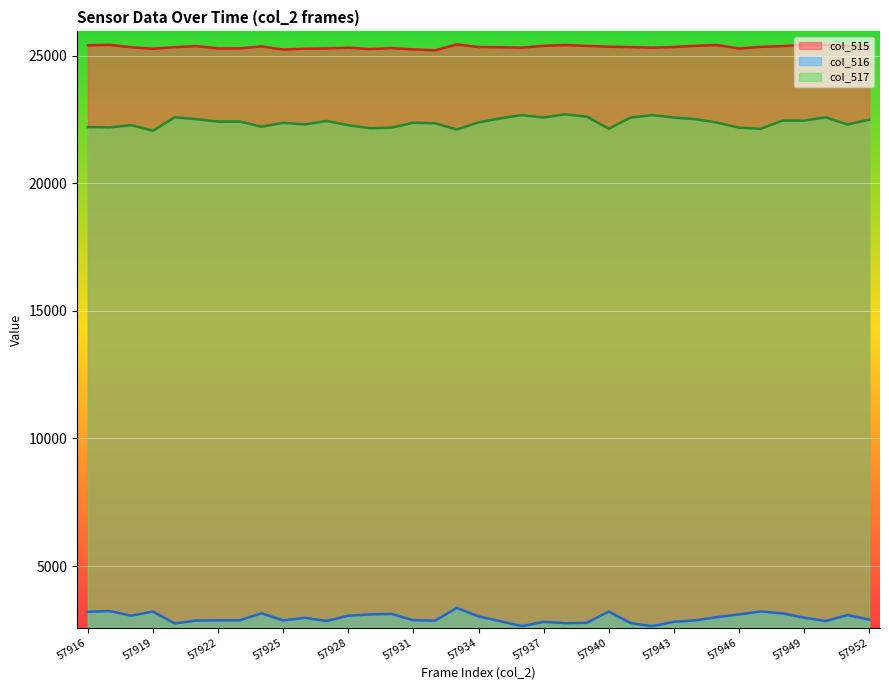

How many distinct data groups are displayed?

3